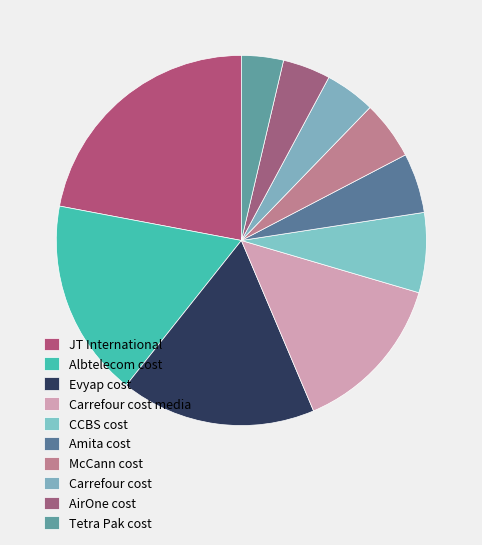

Rank the categories by value from lowest to highest.

Tetra Pak cost, AirOne cost, Carrefour cost, McCann cost, Amita cost, CCBS cost, Carrefour cost media, Evyap cost, Albtelecom cost, JT International